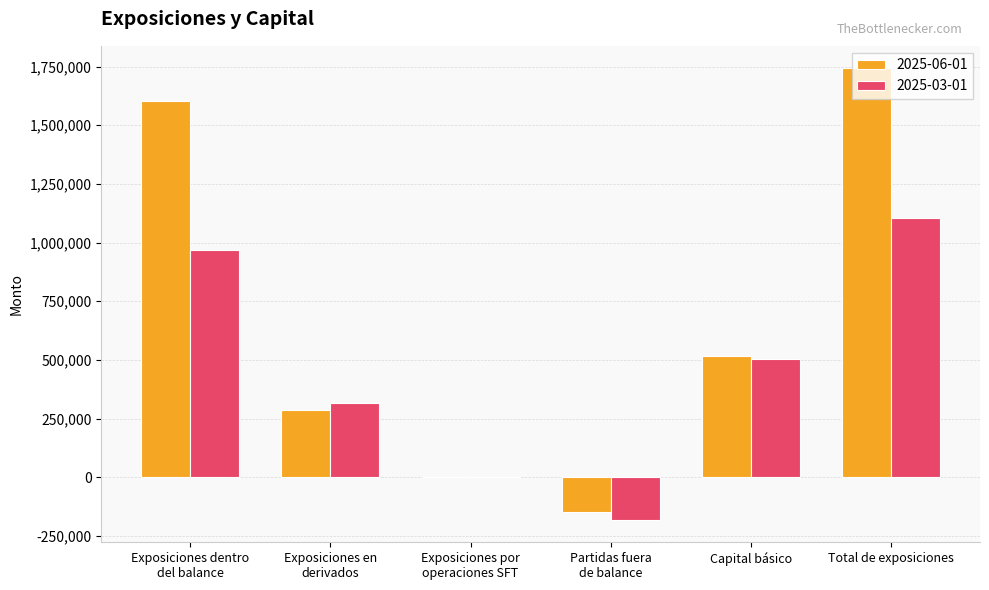

Which category has the highest value in the 2025-06-01 series?

Total de exposiciones